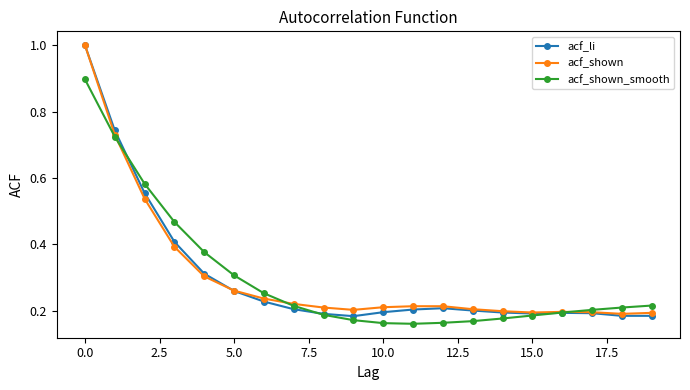

At how many categories does at least one series exceed 0?

20